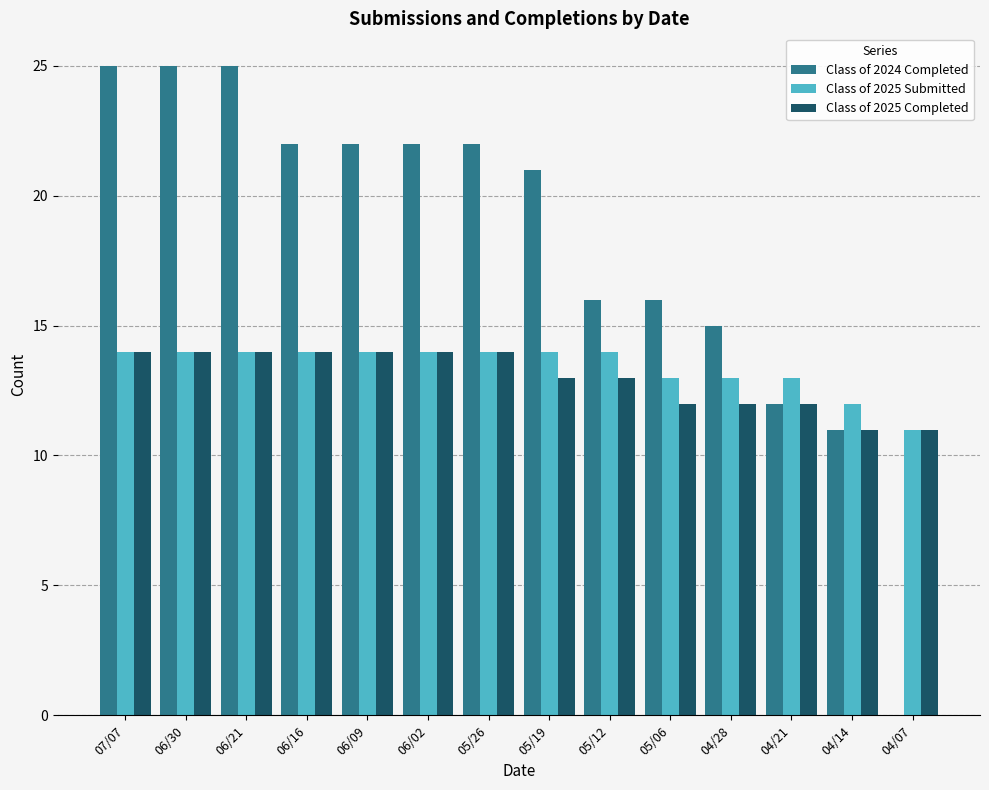

Which series has the widest spread of values?

Class of 2024 Completed